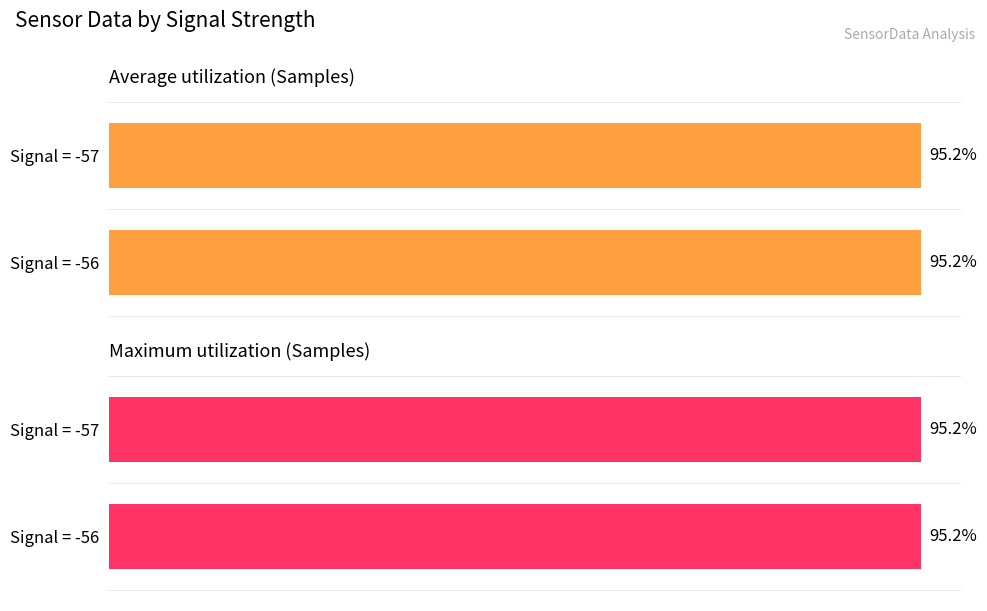

At Signal = -56, list the series in order from smallest to largest.

Average utilization (Samples), Maximum utilization (Samples)